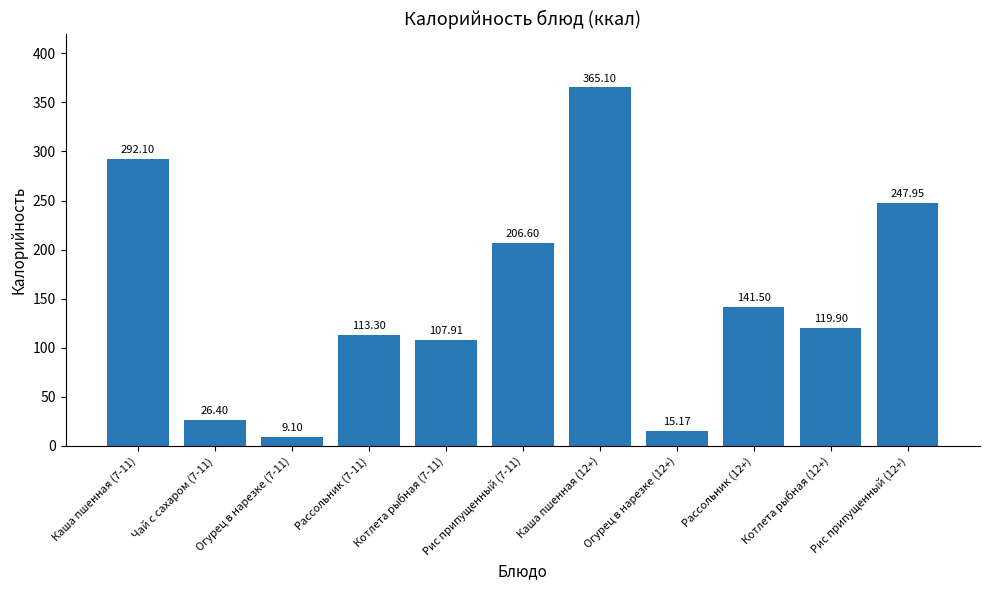

What is the greatest value displayed?

365.1